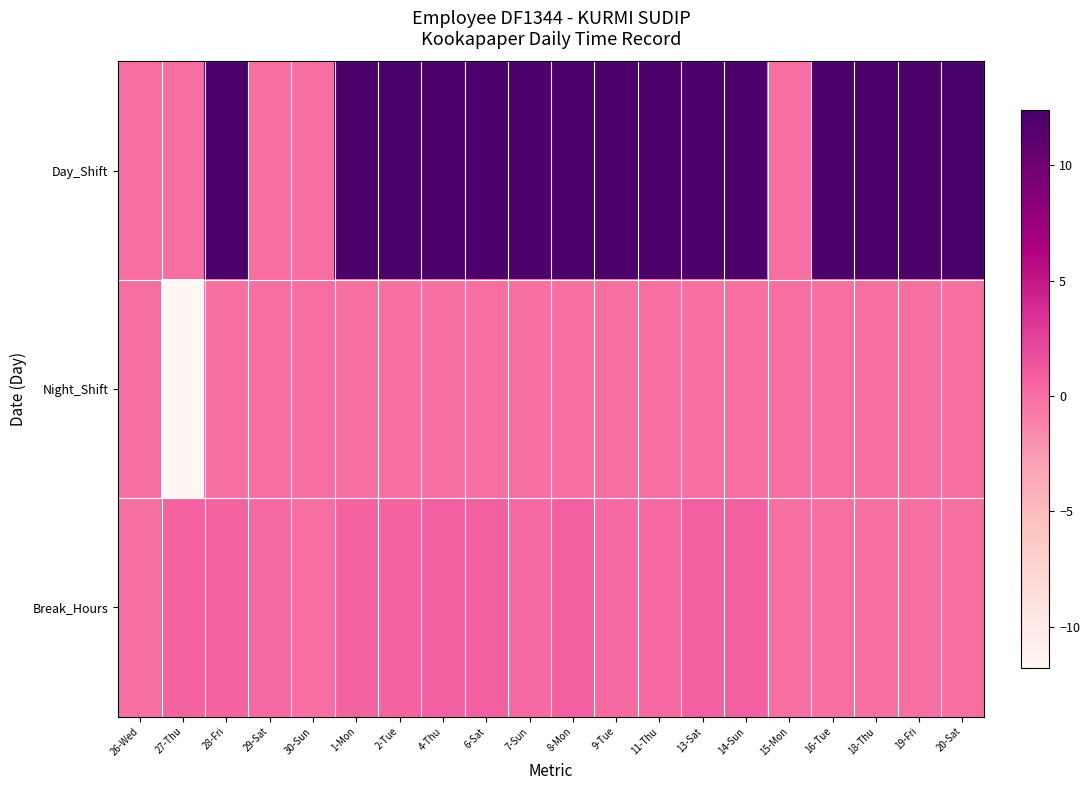

Which series has the widest spread of values?

Day_Shift